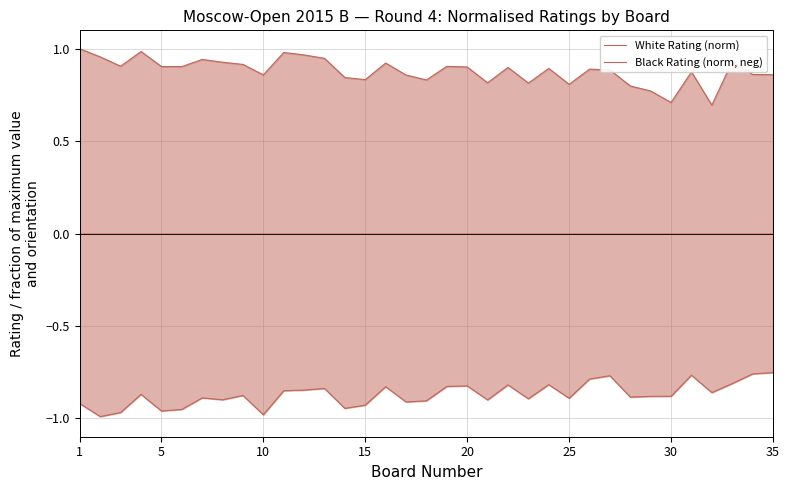

Rank the series by their maximum value, from highest to lowest.

White Rating (norm), Black Rating (norm, neg)